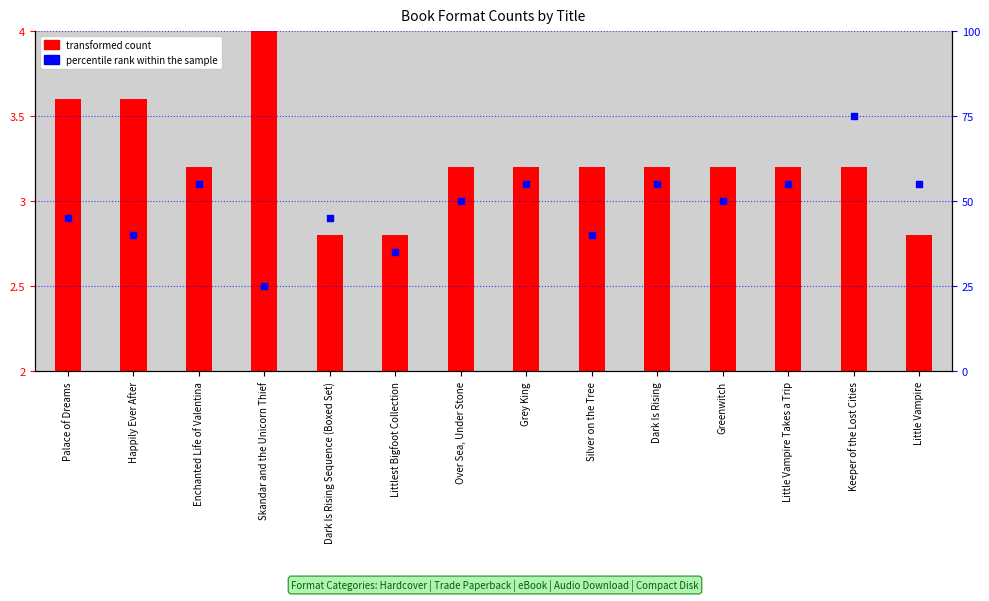

Which has a higher value, Littlest Bigfoot Collection or Grey King?

Grey King